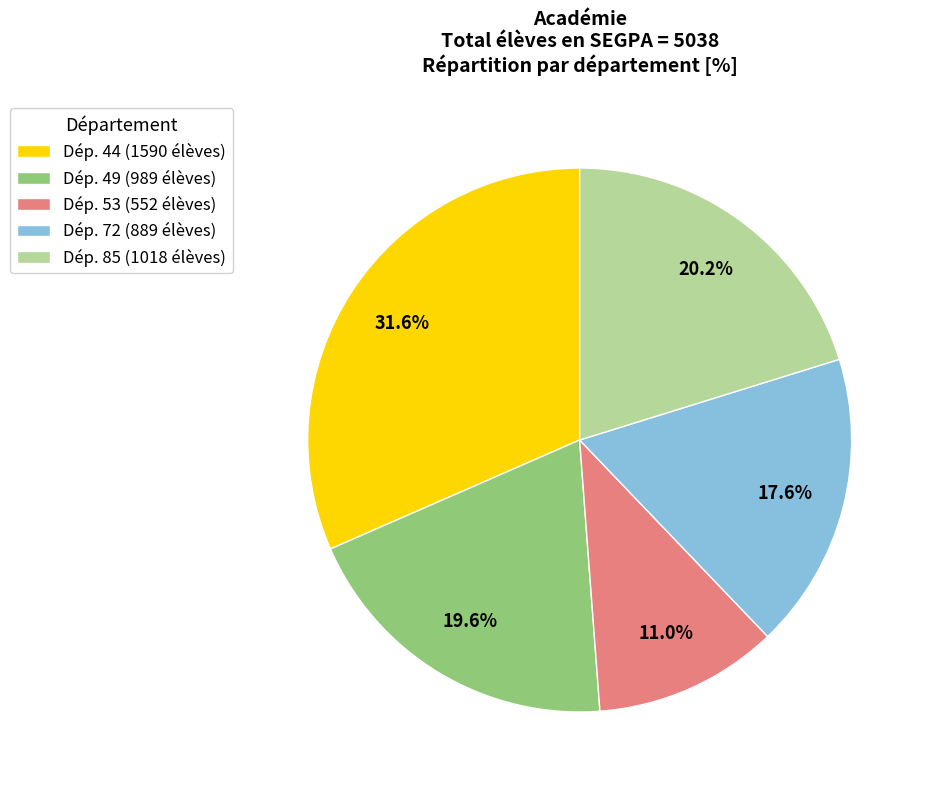

Count the number of slices in the pie.

5